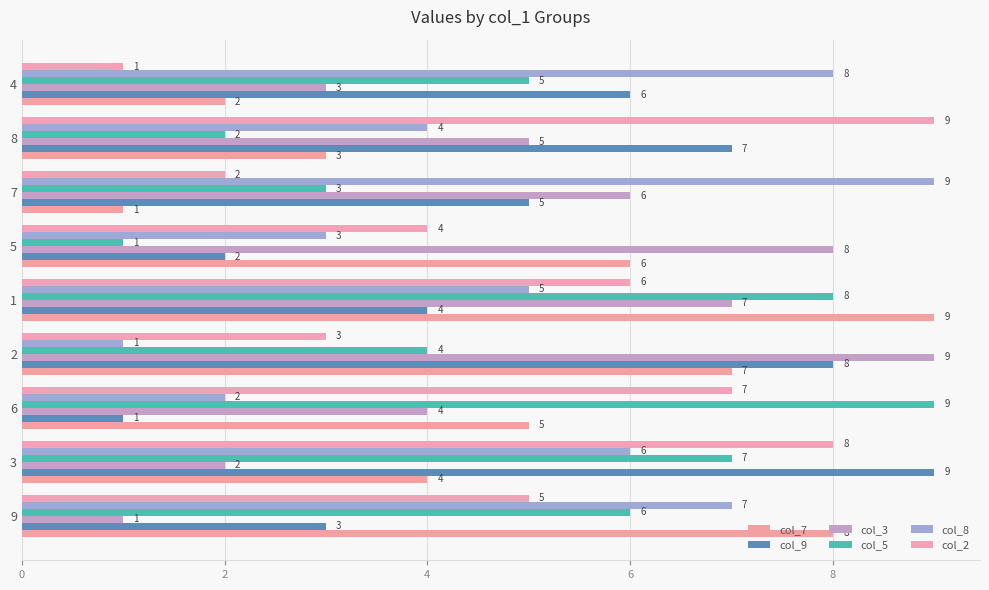

What is the label of the 3rd bar from the right?

7